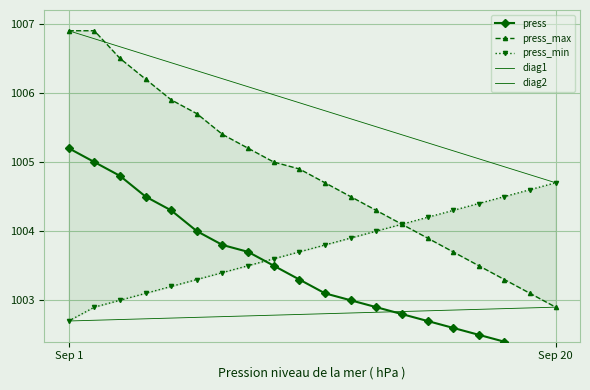

Is it true that the value at Sep 1 is 438.0?

False